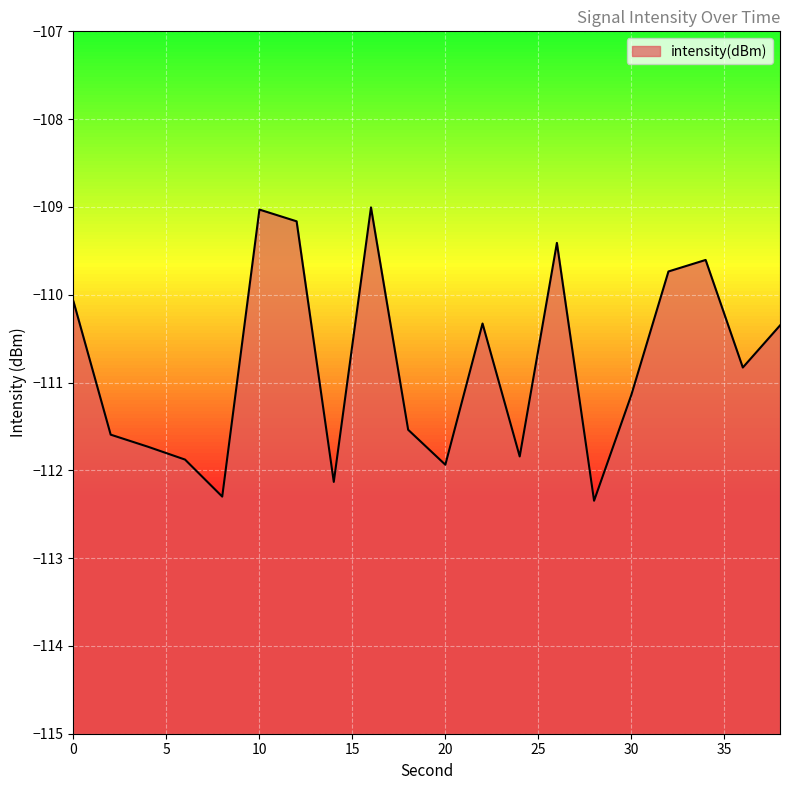

What is the smallest value displayed?

-112.3